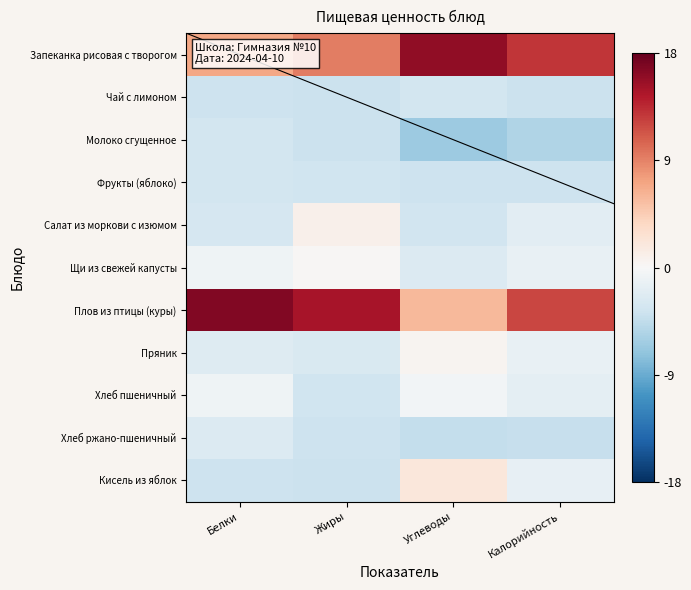

Which series has the largest range (max minus min)?

Плов из птицы (куры)